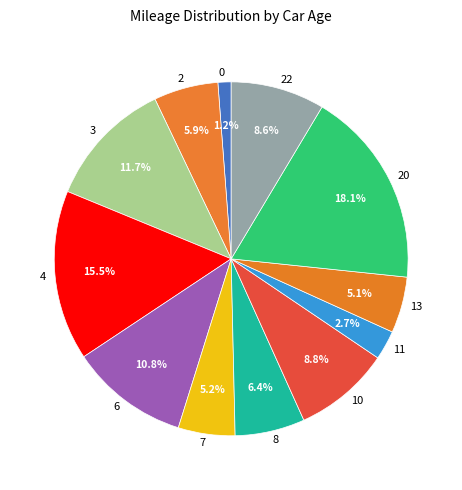

What portion of the pie excludes 0?

98.8%